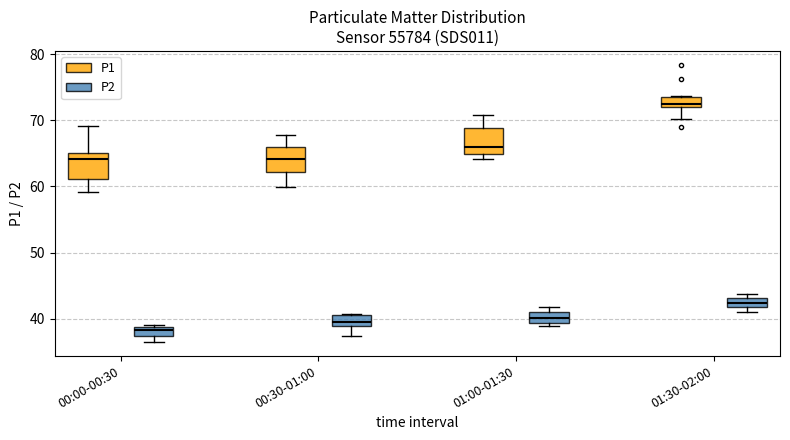

Which box's median line is the highest?

01:30-02:00 (P1)